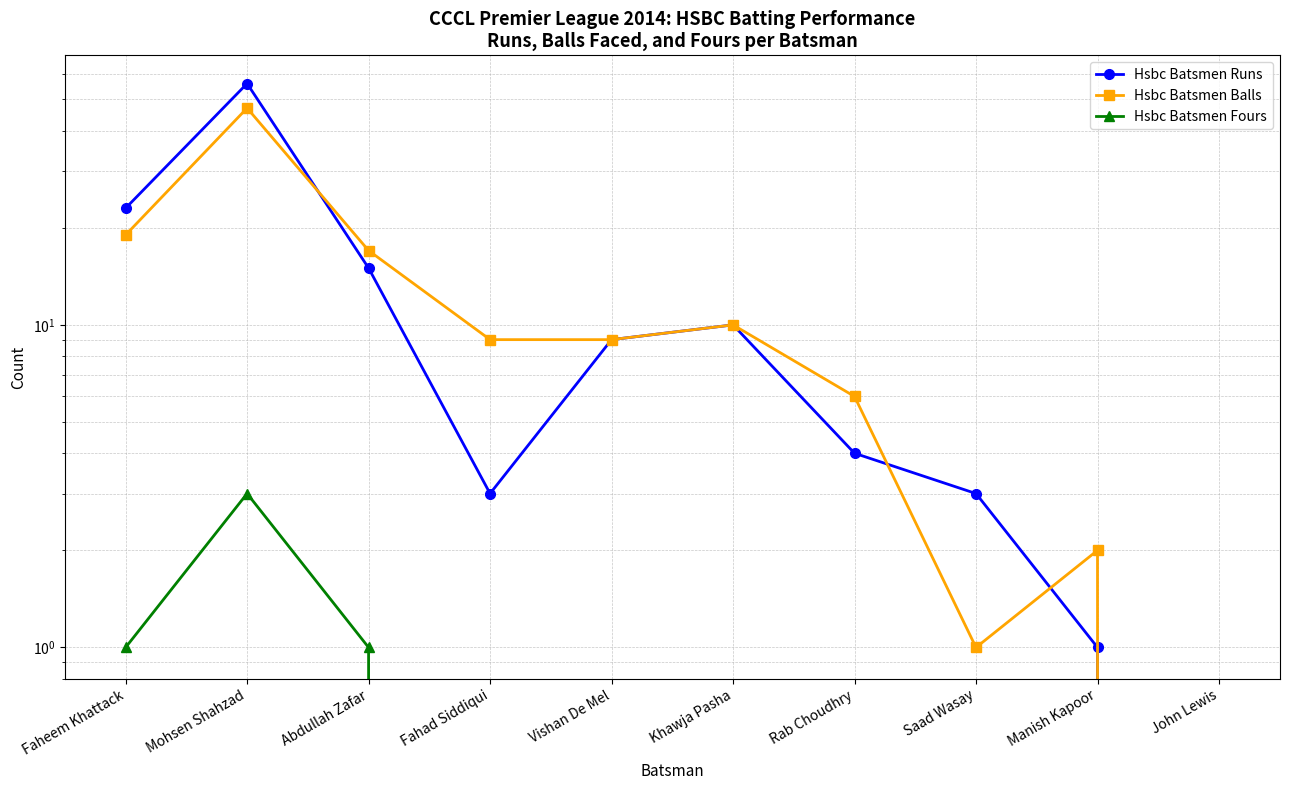

At which category does Hsbc Batsmen Balls reach its first local peak?

Mohsen Shahzad